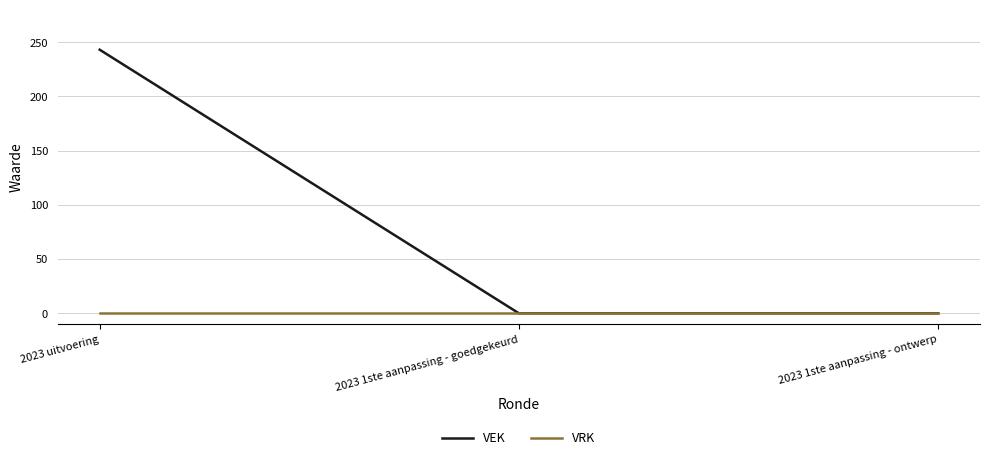

Reading left to right, what are all the values shown in this chart?

VEK: 2023 uitvoering=243	2023 1ste aanpassing - goedgekeurd=0	2023 1ste aanpassing - ontwerp=0
VRK: 2023 uitvoering=0	2023 1ste aanpassing - goedgekeurd=0	2023 1ste aanpassing - ontwerp=0